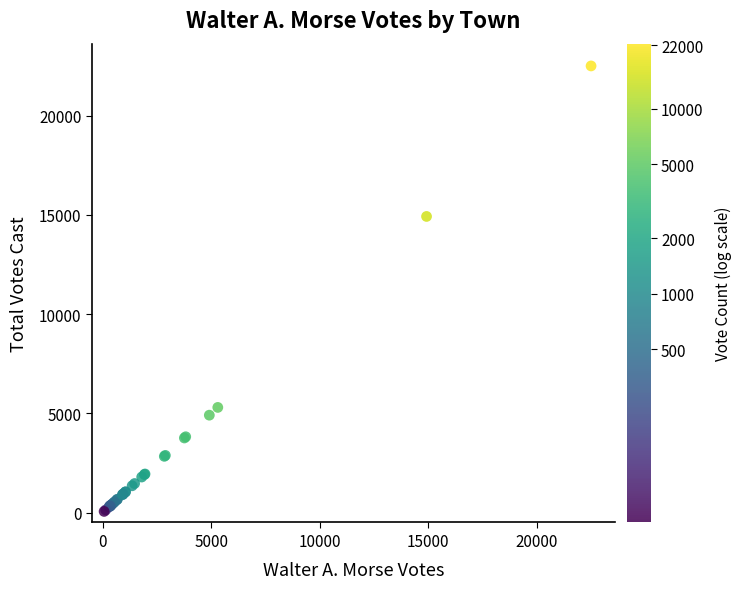

What Y value in the scatter plot is closest to 11281?

14921